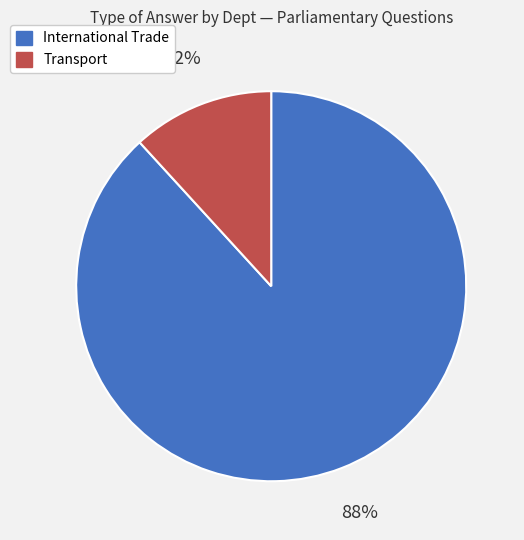

Does any single category account for the majority?

Yes